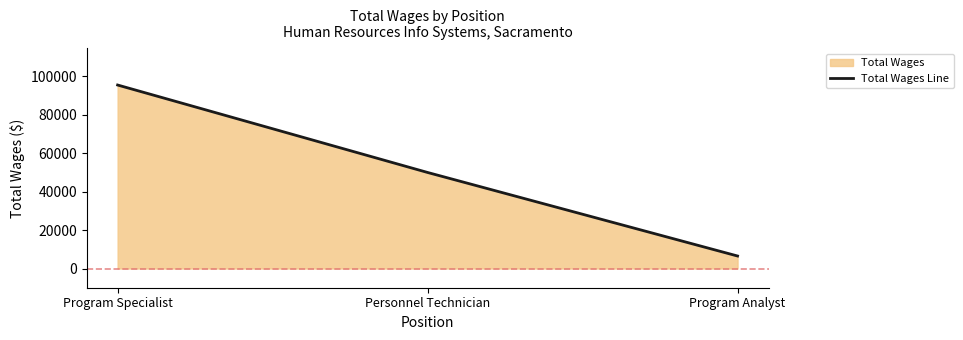

What is the sum of the values at Program Specialist and Personnel Technician?

145520